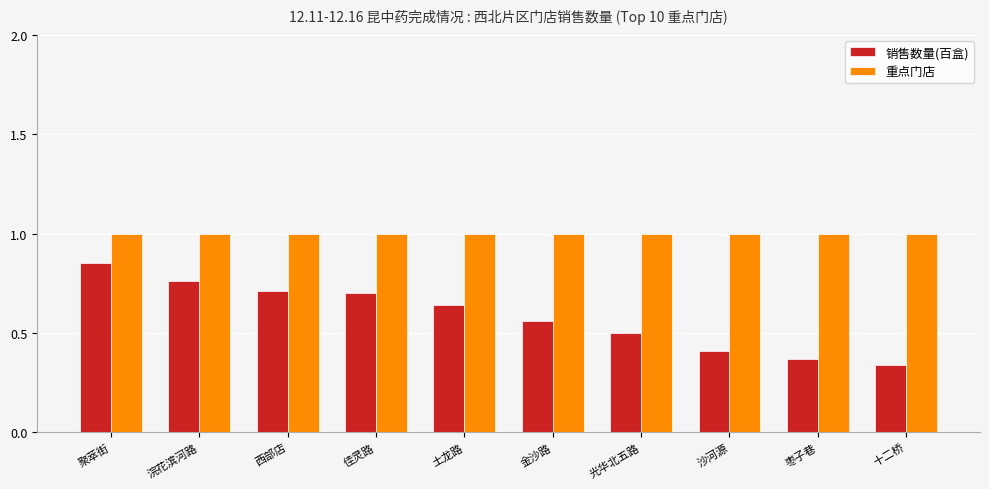

True or false: 重点门店 has a value of 1.0 at 光华北五路.

True